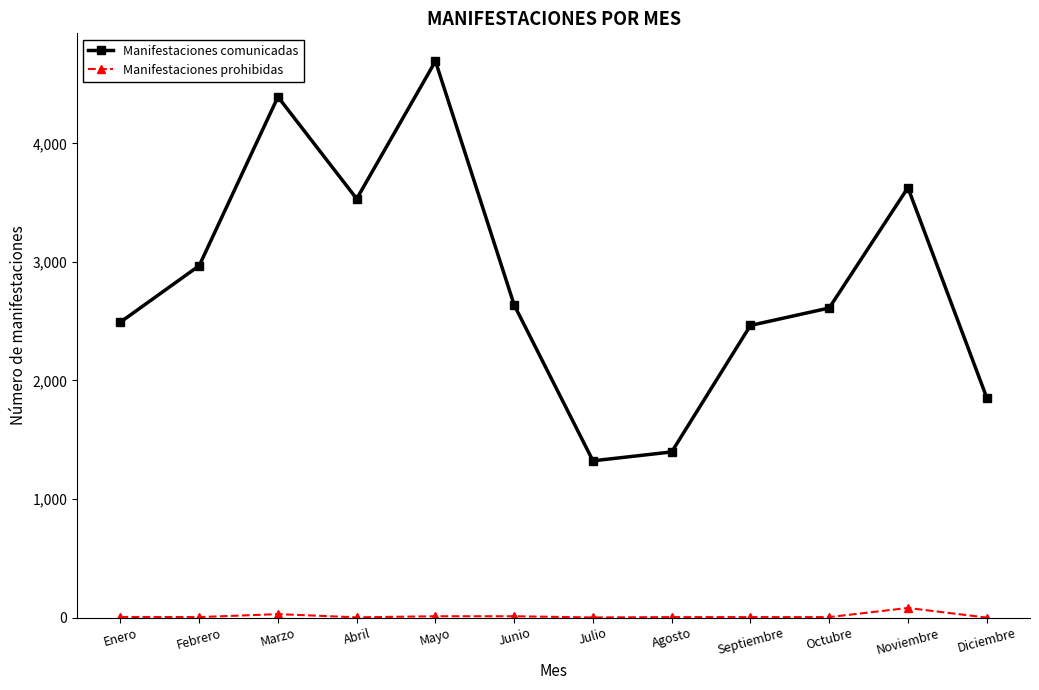

Which series has the widest spread of values?

Manifestaciones comunicadas